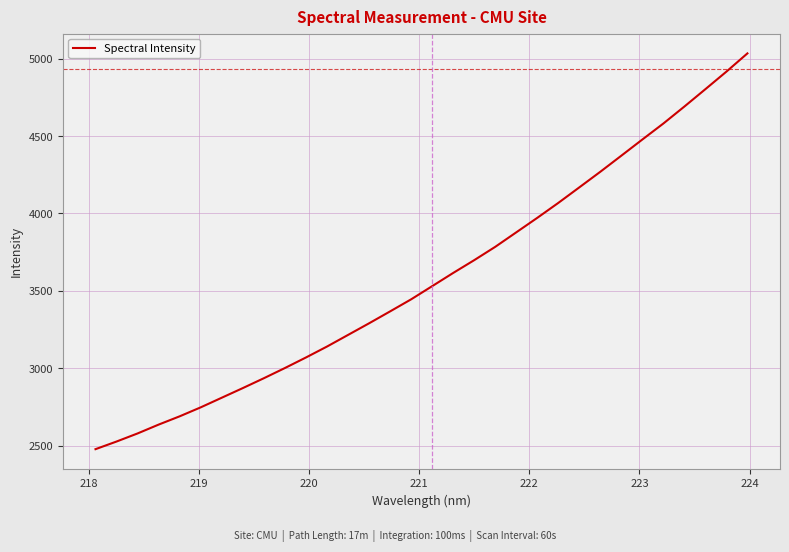

What is the difference between the maximum and minimum values?

2556.6